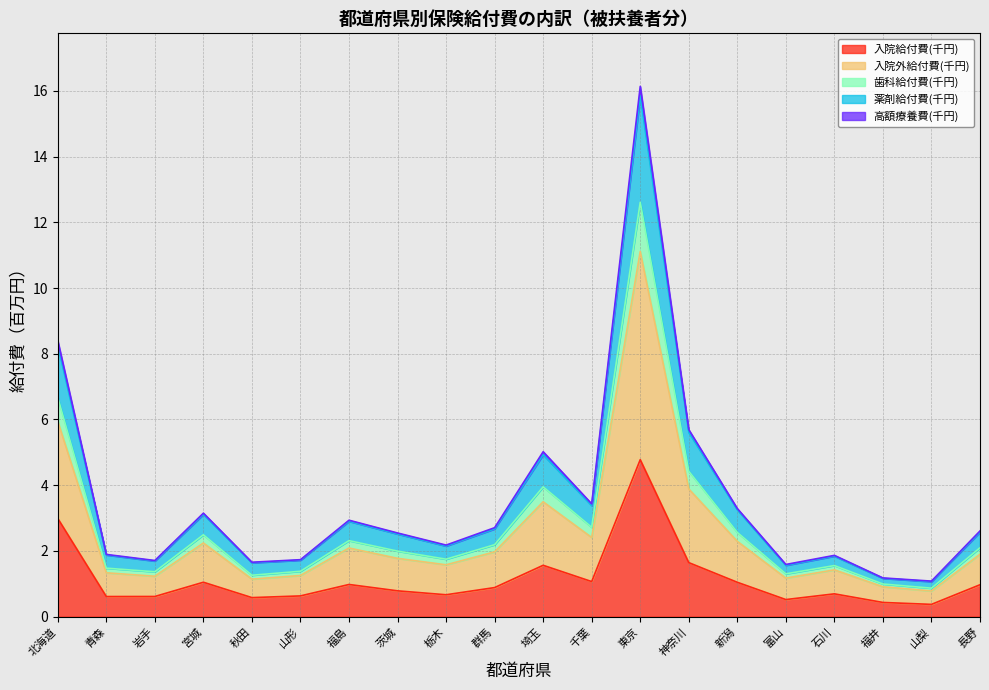

What is the label of the 8th point from the left?

茨城